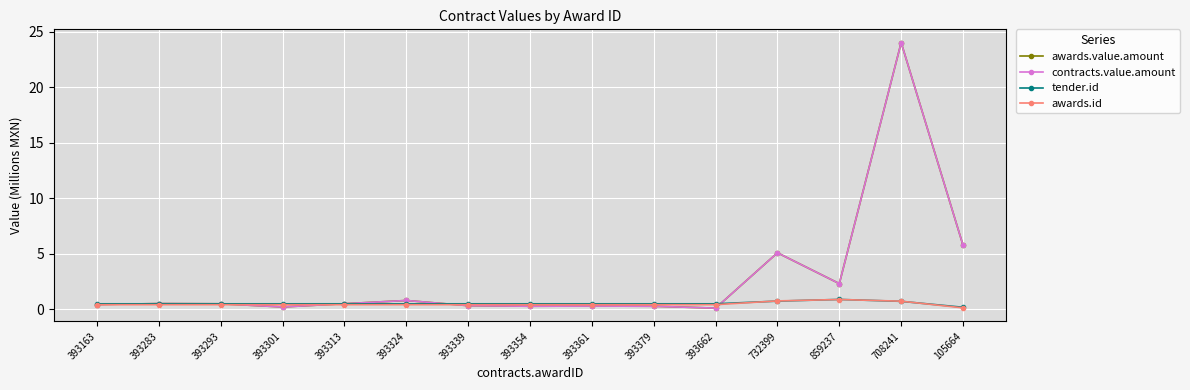

Read the awards.value.amount value at 393361.

0.3